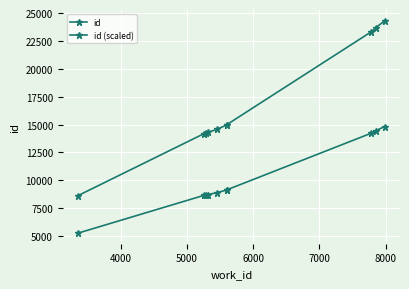

True or false: id and id (scaled) cross at least once.

False